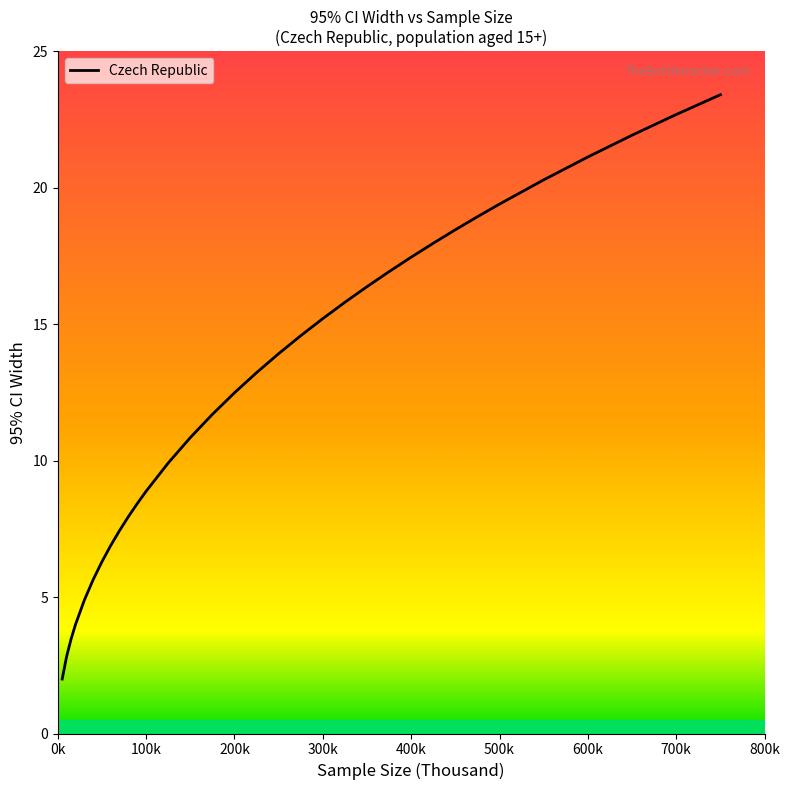

What is the greatest value displayed?

23.4